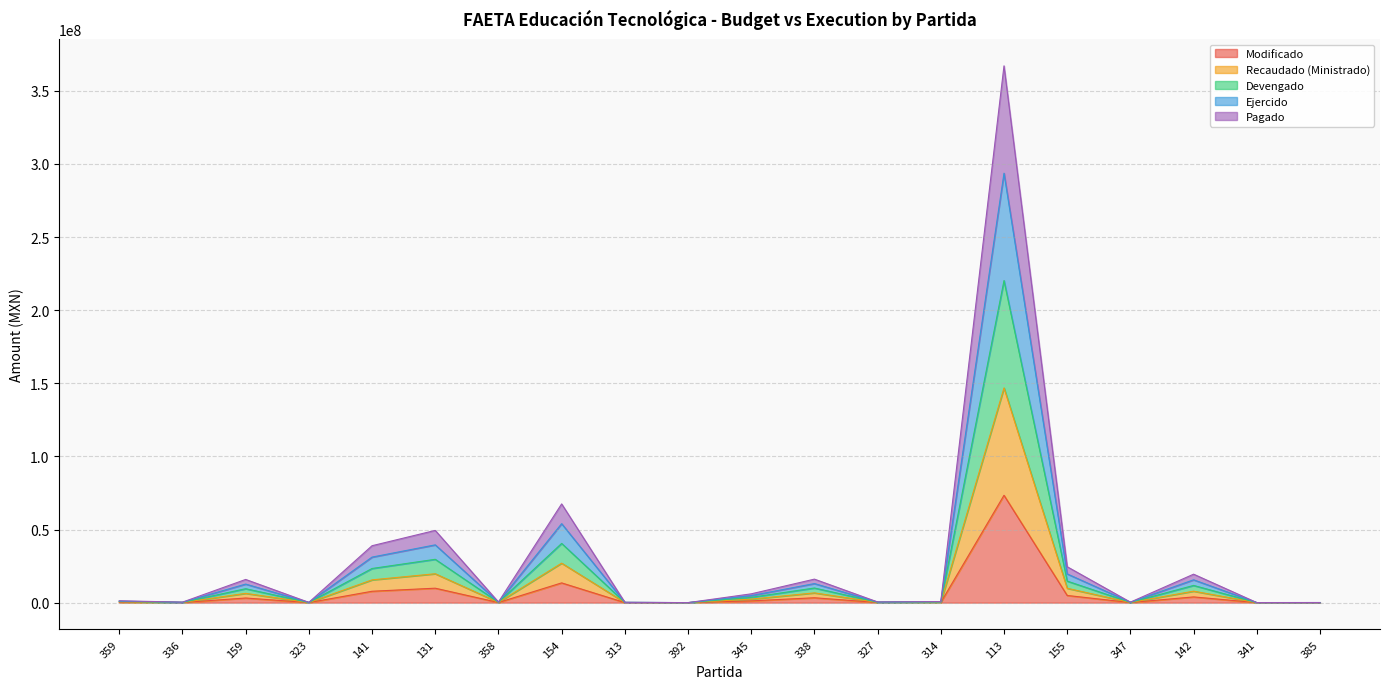

The value of Devengado at 154 is 26426799.3. True or false?

False